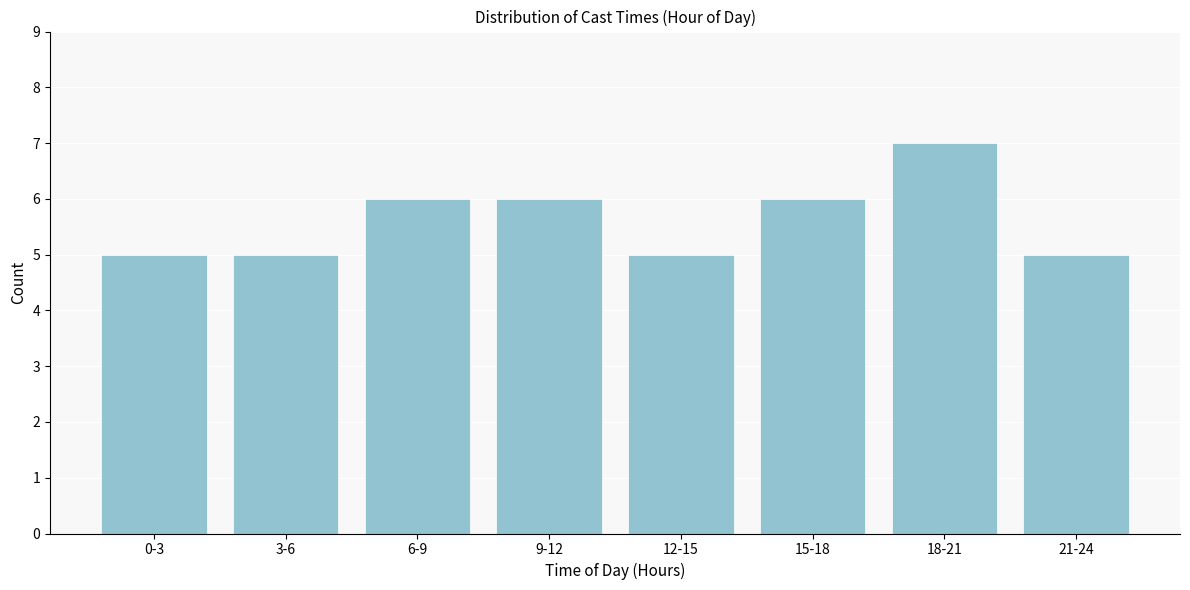

Reading right to left, transcribe all the data shown in this chart.

5	7	6	5	6	6	5	5